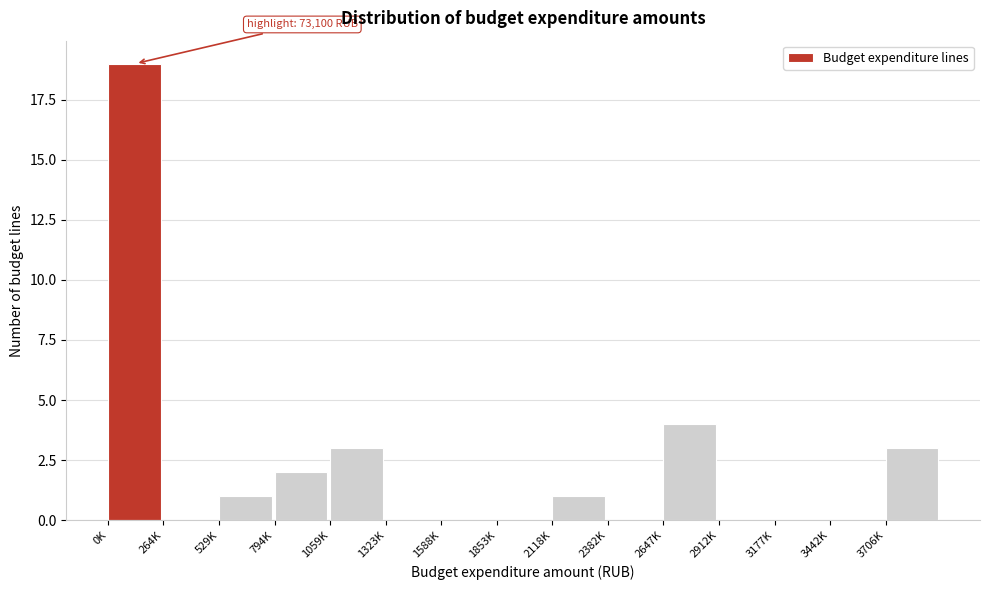

Reading left to right, transcribe all the data shown in this chart.

0K=19	264K=0	529K=1	794K=2	1059K=3	1323K=0	1588K=0	1853K=0	2118K=1	2382K=0	2647K=4	2912K=0	3177K=0	3442K=0	3706K=3